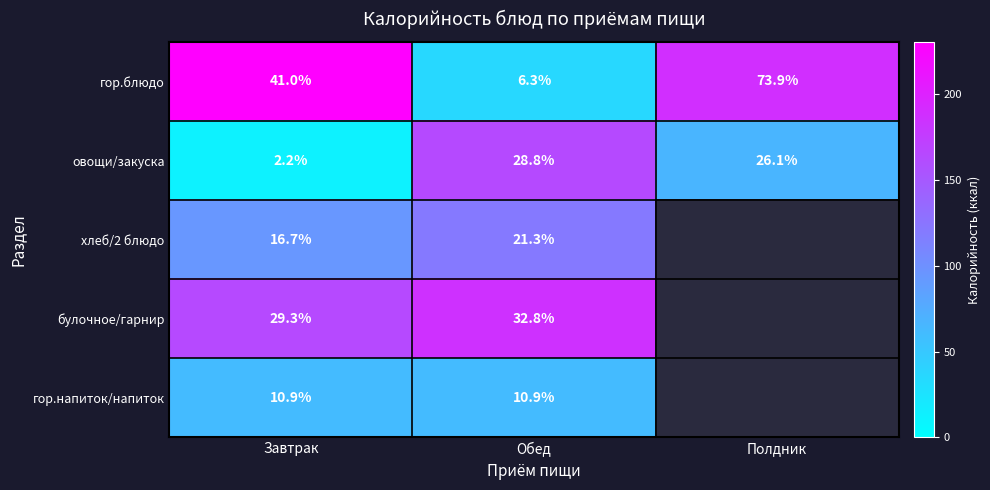

What is the greatest value displayed?

230.4